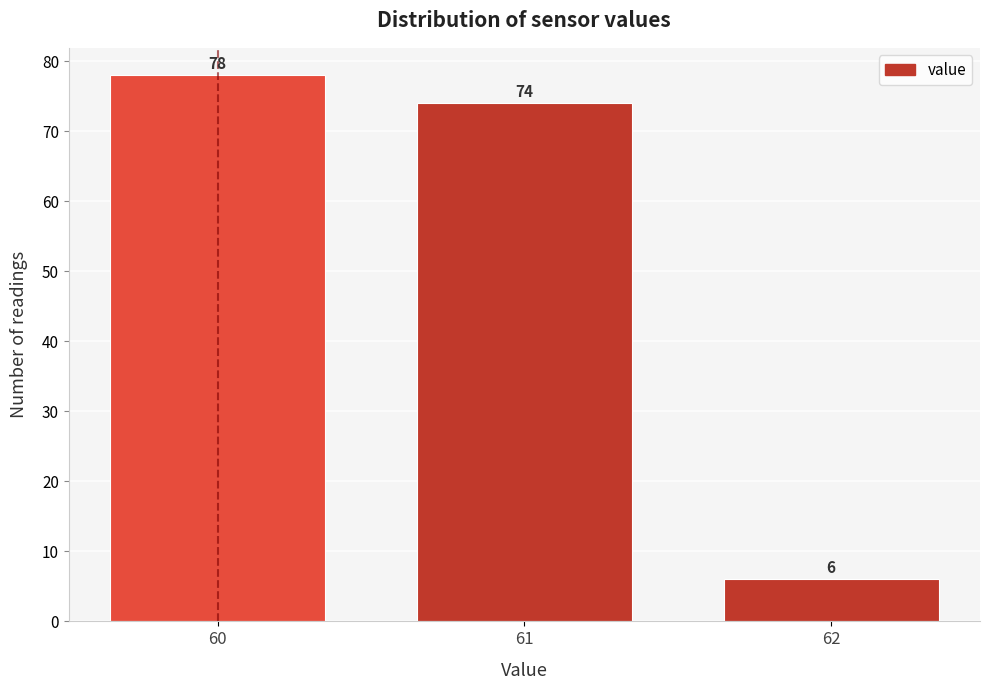

Reading right to left, transcribe all the data shown in this chart.

62=6	61=74	60=78